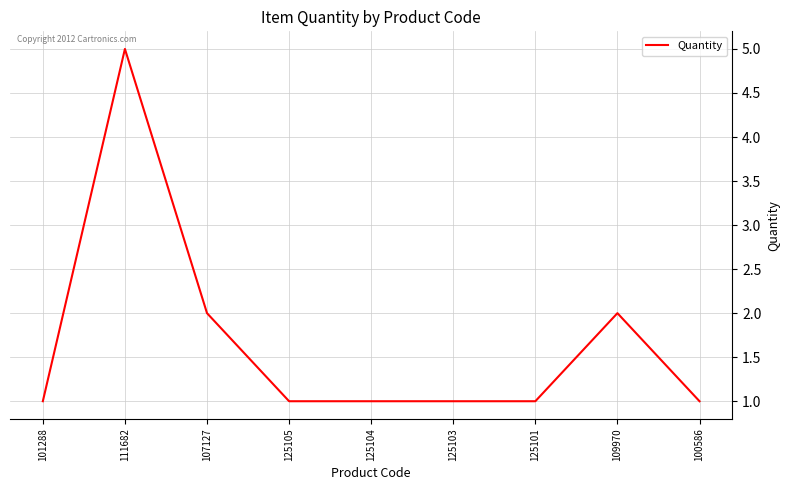

The value at 100586 is 1. True or false?

True